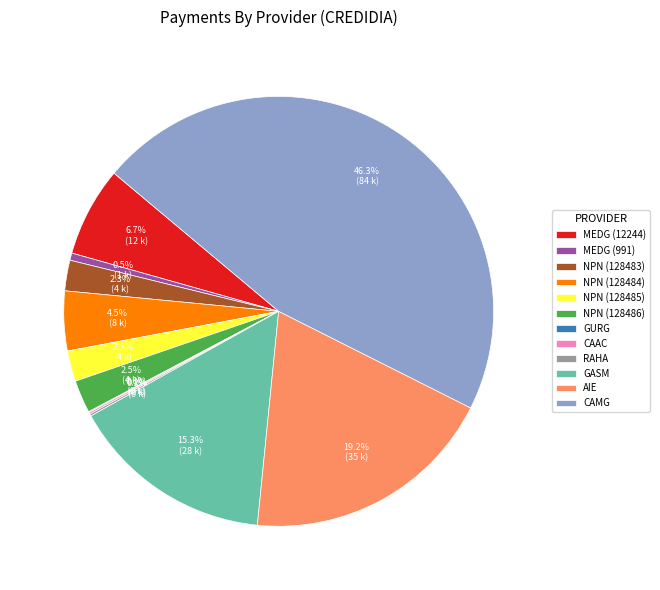

Between NPN (128484) and NPN (128486), which is larger?

NPN (128484)